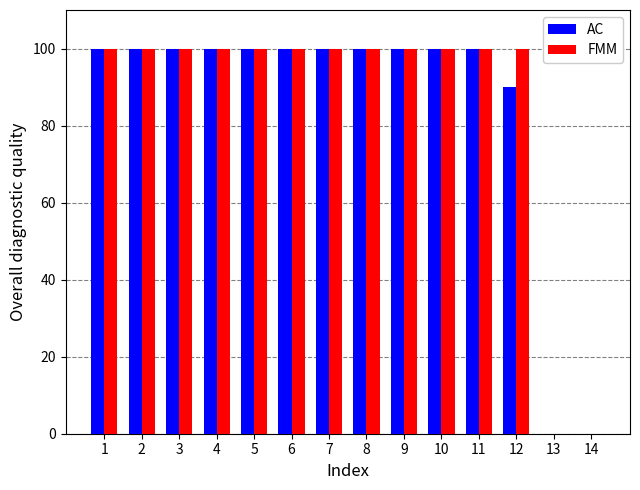

What is the maximum value for FMM?

100